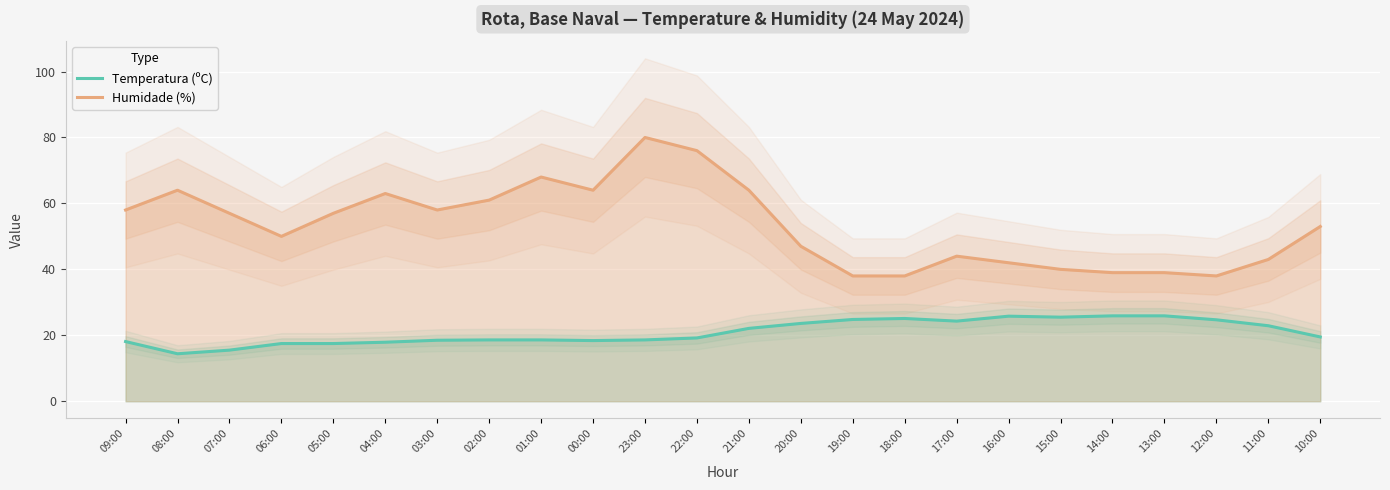

What is the label of the 24th point from the left?

10:00